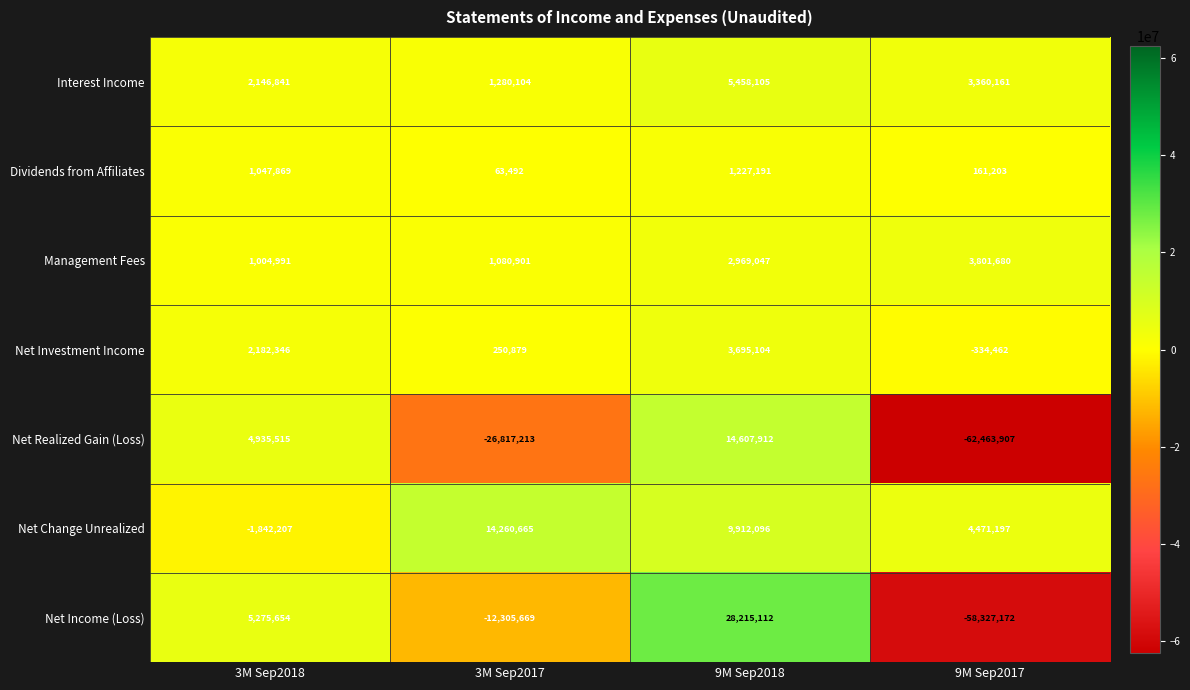

What is the approximate value of Net Investment Income at 9M Sep2018?

3695104